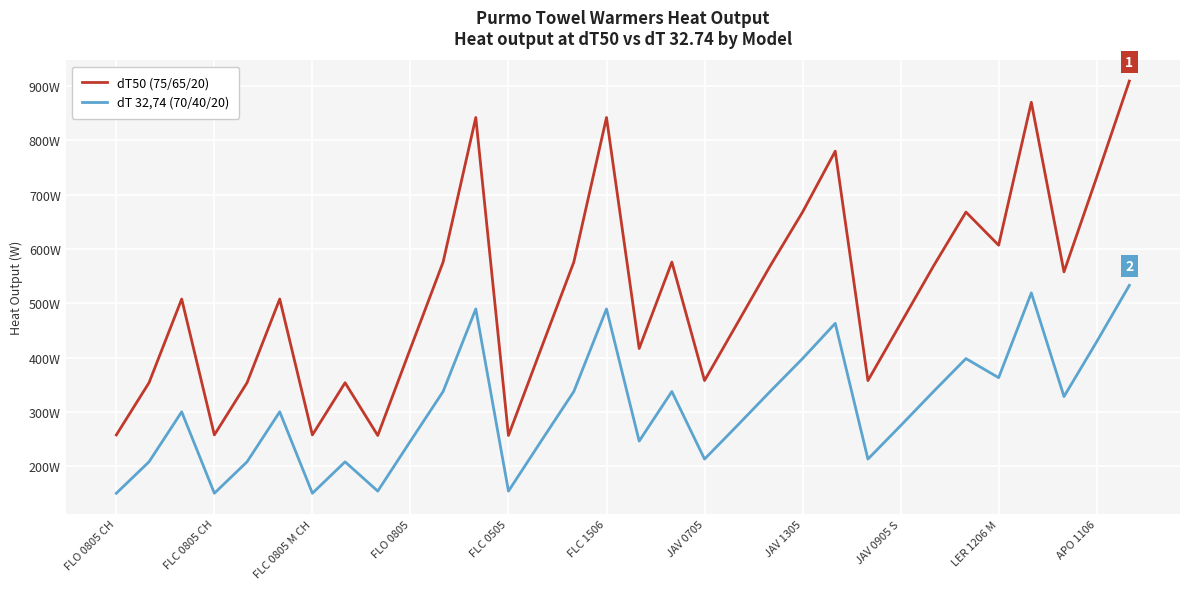

What are all the series names shown in the legend?

dT50 (75/65/20), dT 32,74 (70/40/20)